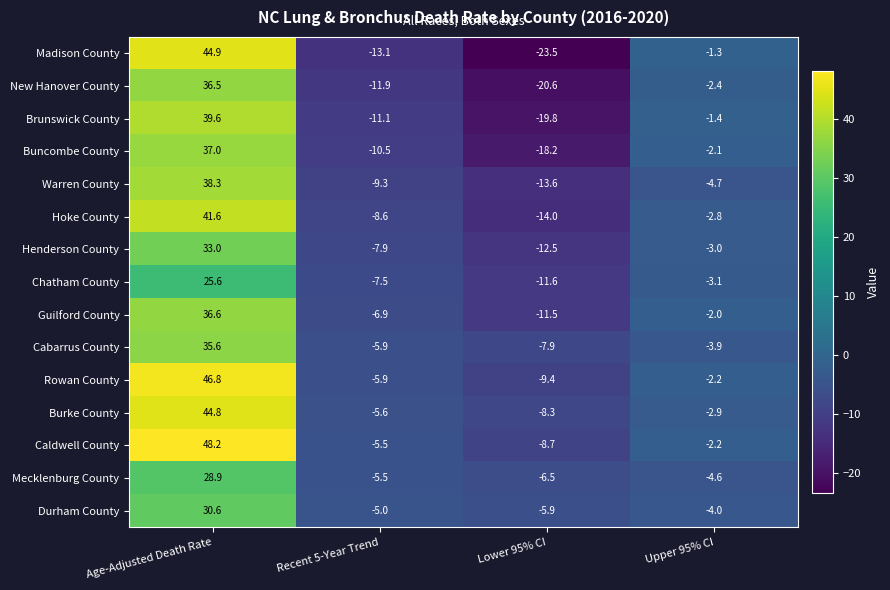

What is the spread (max minus min) of values at Age-Adjusted Death Rate?

22.6